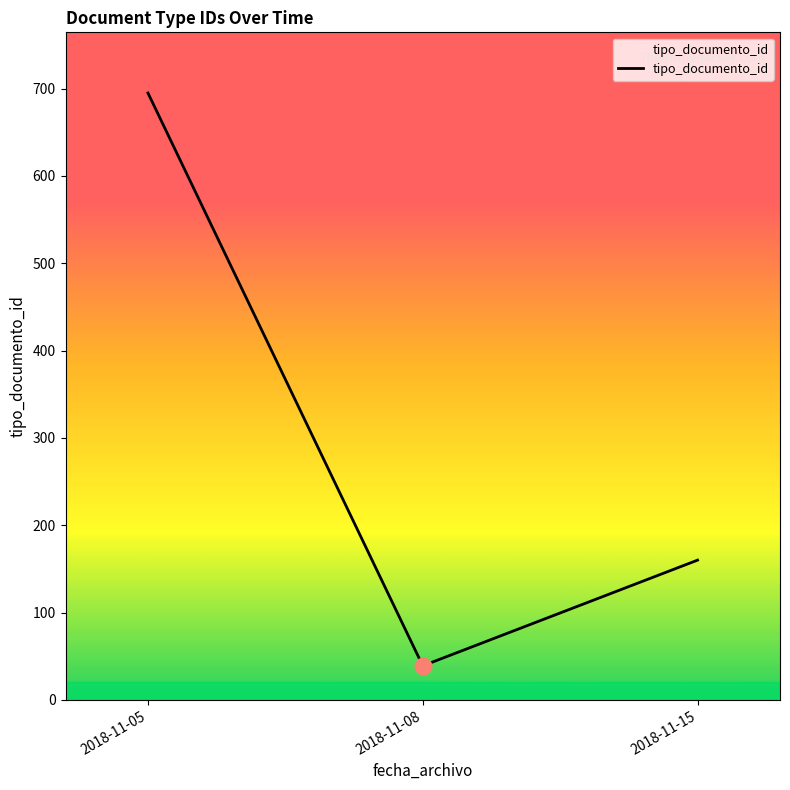

List the labels in order of value, largest first.

2018-11-05, 2018-11-15, 2018-11-08